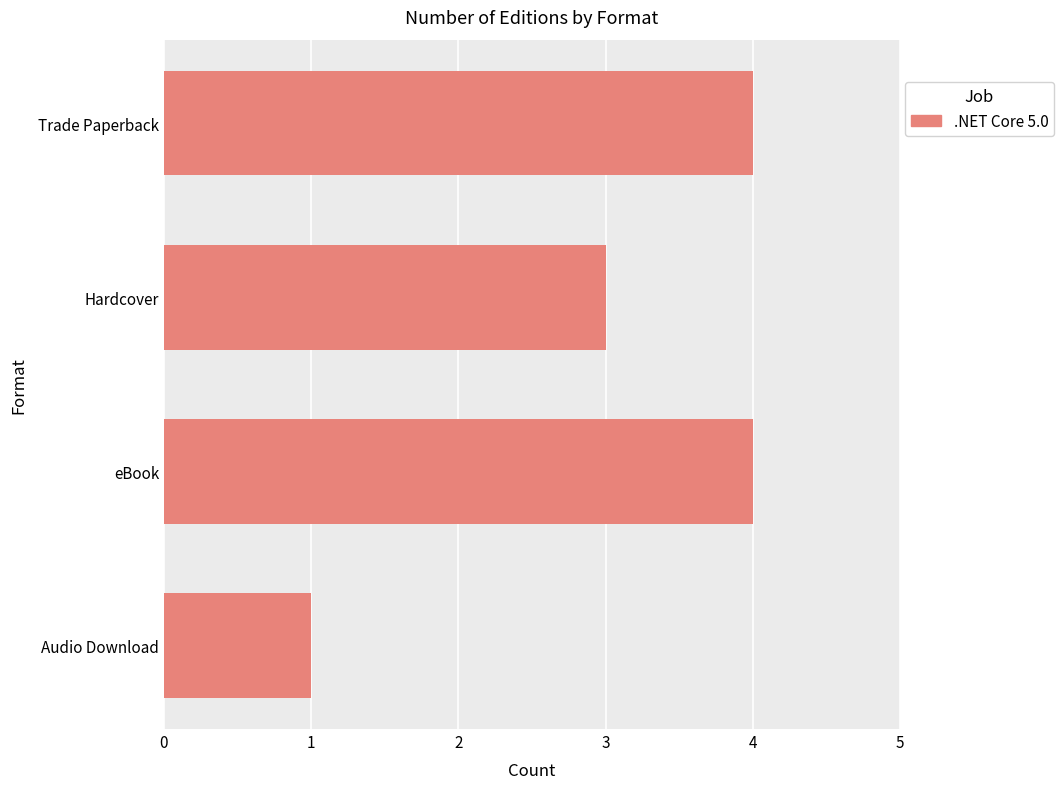

What is the label of the 1st bar from the top?

Trade Paperback